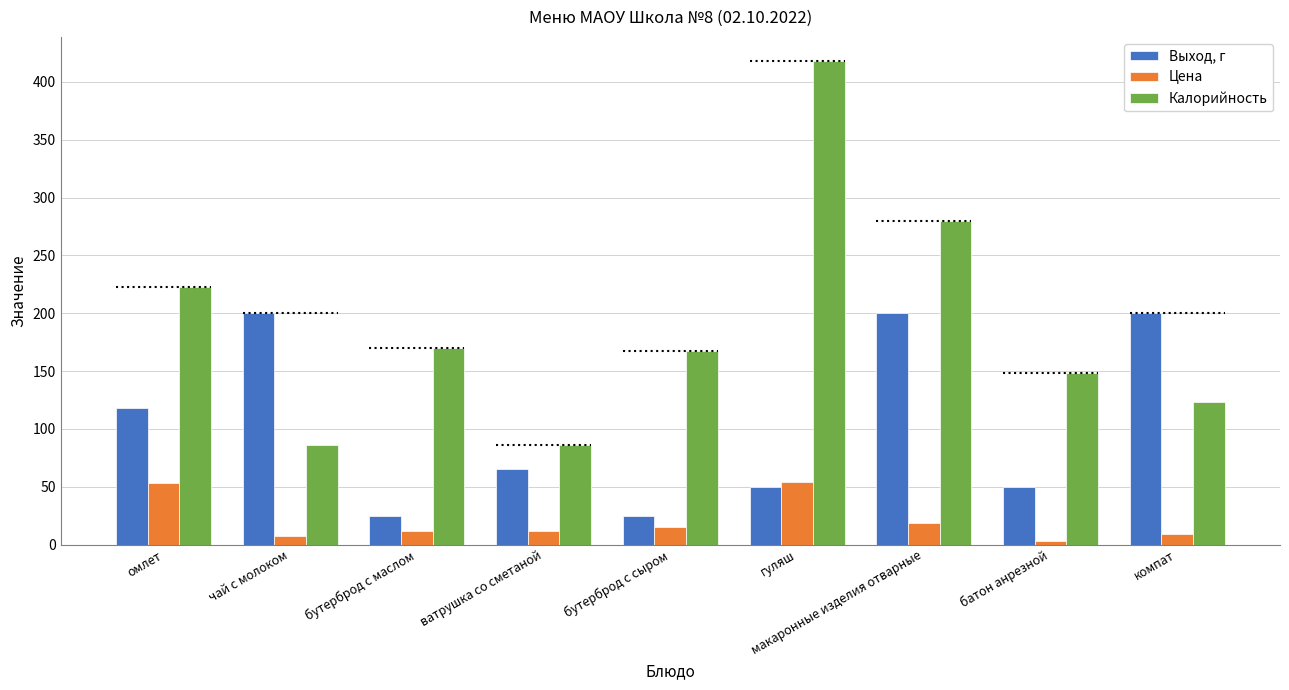

What position from the right is омлет?

9